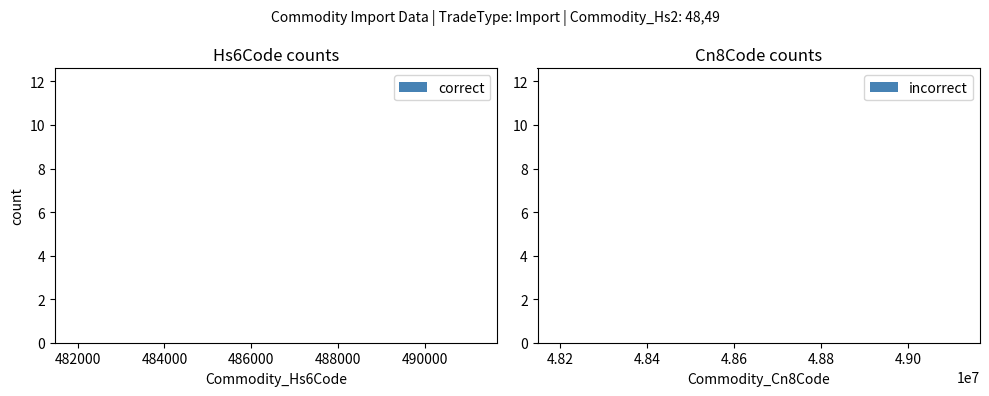

Reading left to right, extract all data points from this chart.

correct: 1	1	12	2	1
incorrect: 1	1	12	2	1